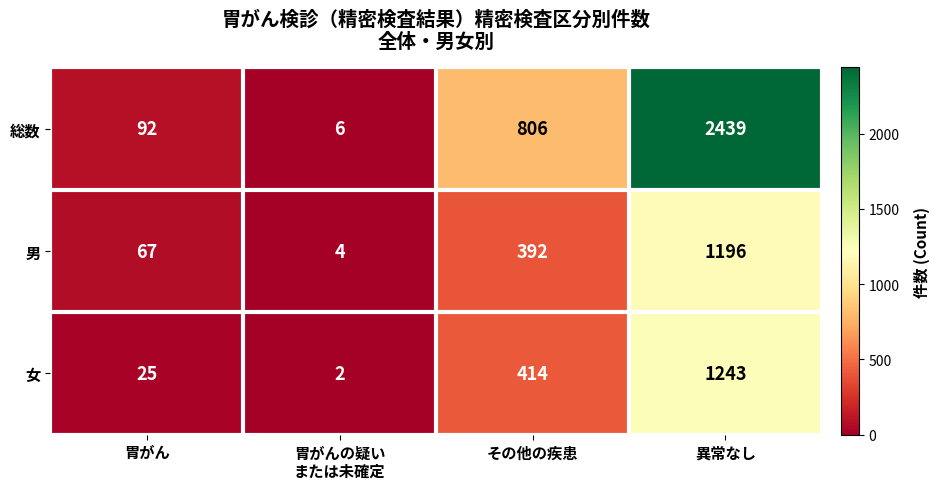

What is the approximate value of 男 at 異常なし?

1196